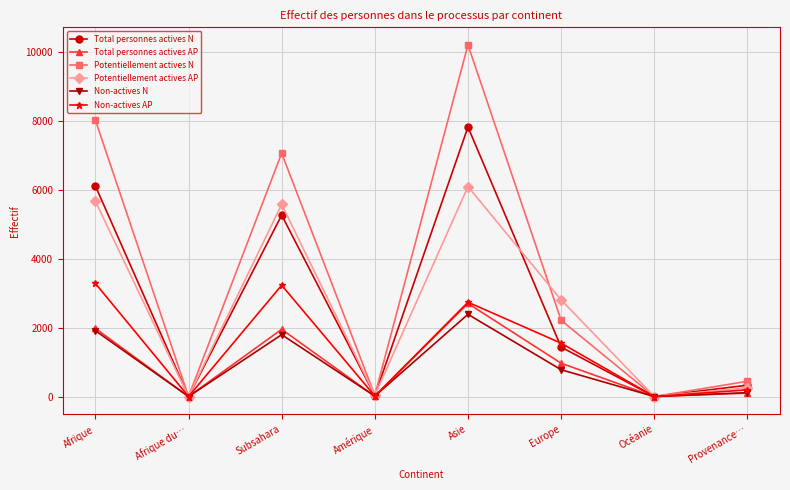

What is the label of the 1st point from the right?

Provenance…